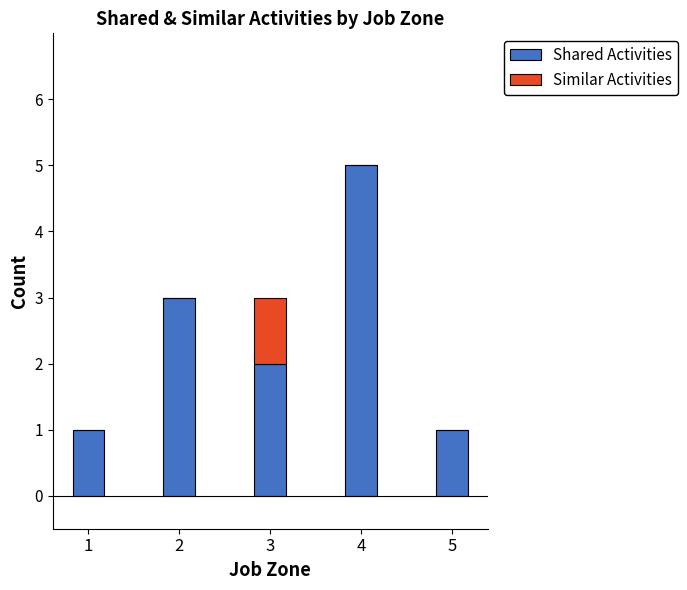

The Shared Activities series shows 1 at 1. True or false?

True